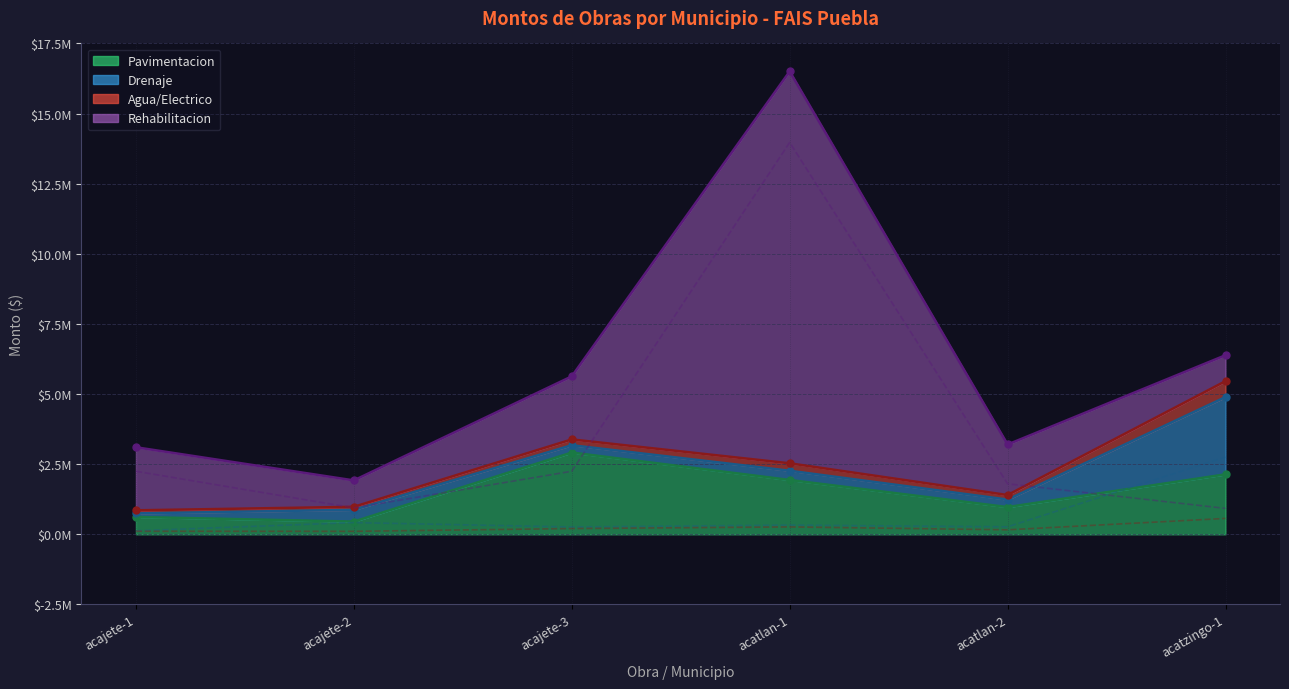

Reading right to left, list all the values displayed in this chart.

Pavimentacion: 2138142.5	971601.6	1938235.1	2915710.9	454527.6	619743.7
Drenaje: 2755412.3	268026.9	329662.6	262183.4	418936.4	126459.4
Agua/Electrico: 567472.4	161393.3	264320.3	205965.5	107374.1	109815.0
Rehabilitacion: 924588.2	1801962.8	13970632.9	2248600.4	942234.1	2248600.4